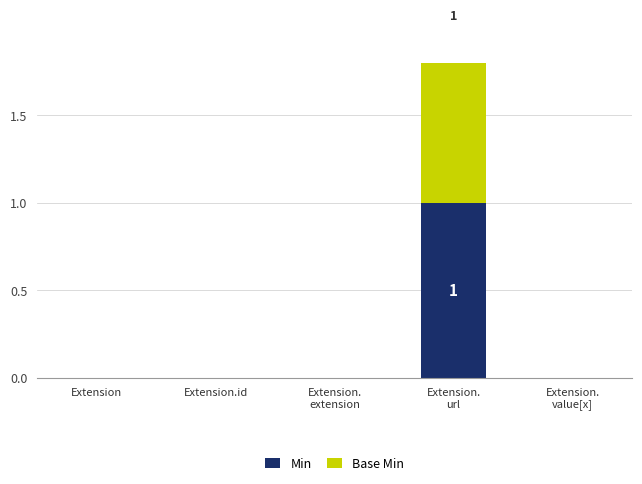

True or false: Base Min has a value of 0 at Extension.

True